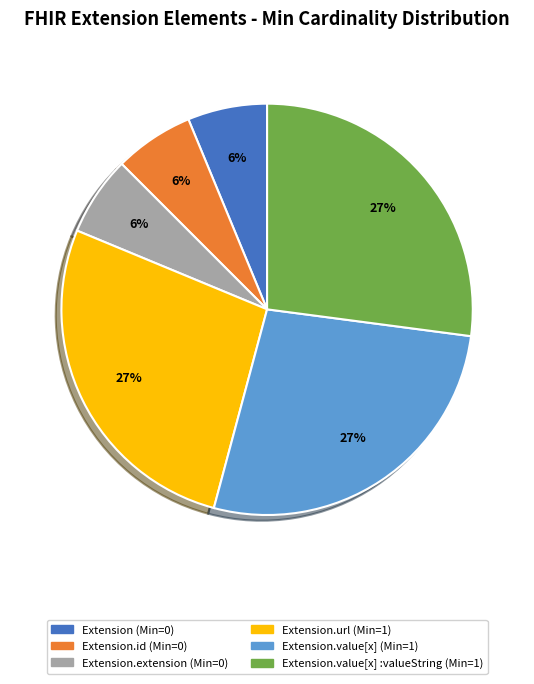

Is it true that Extension.value[x] (Min=1) is 27% of the pie?

True